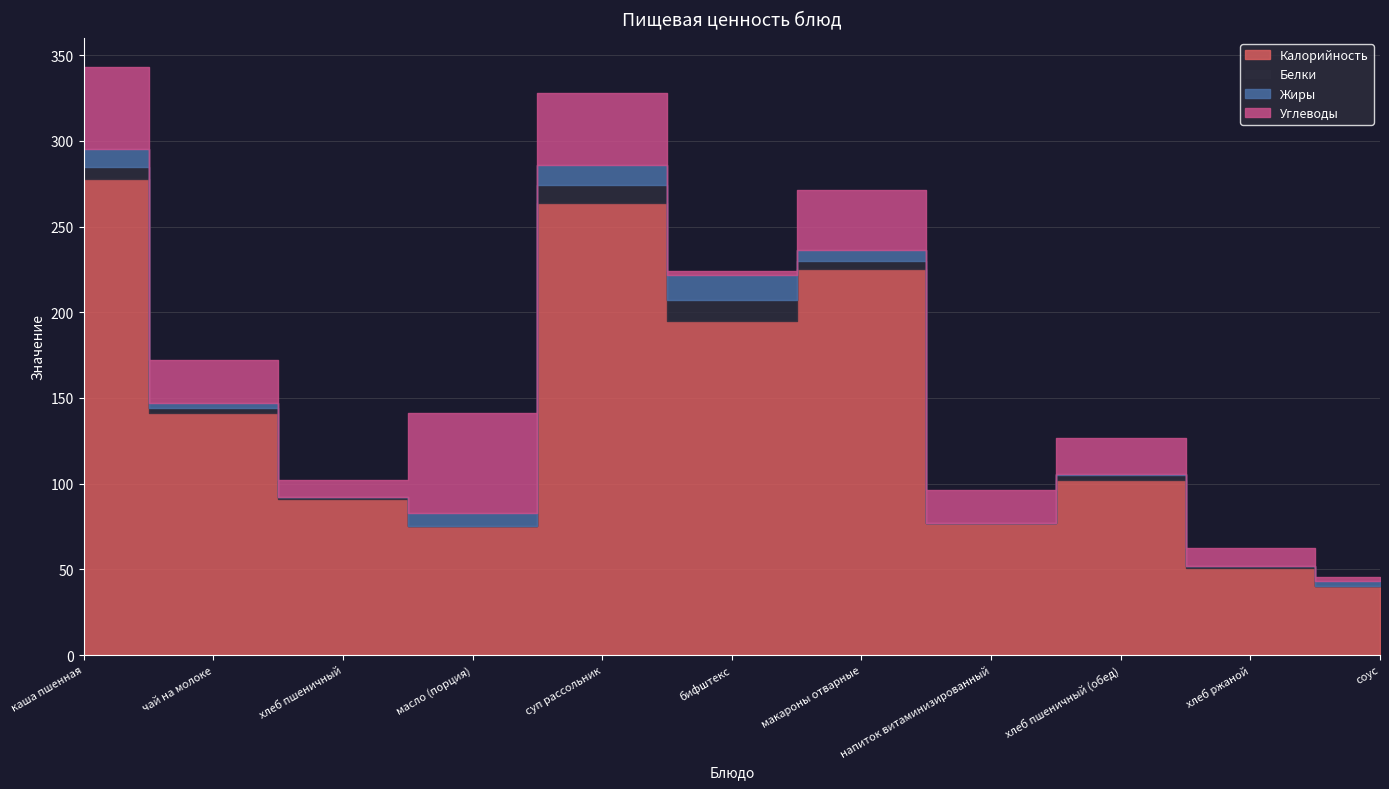

Rank the categories by Жиры value from highest to lowest.

бифштекс, суп рассольник, каша пшенная, масло (порция), макароны отварные, чай на молоке, соус, хлеб пшеничный (обед), хлеб пшеничный, хлеб ржаной, напиток витаминизированный